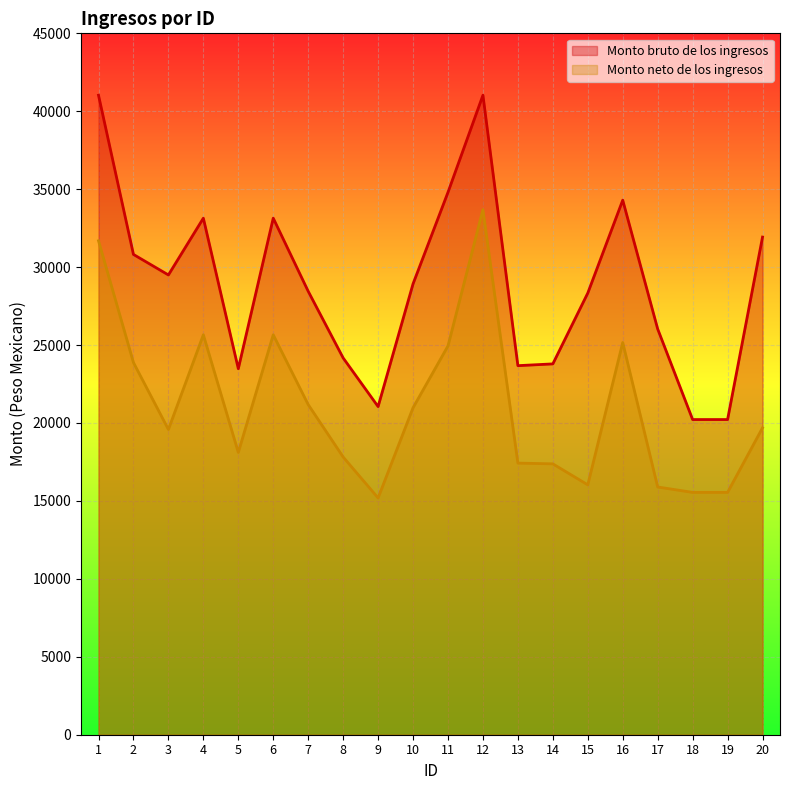

What is the difference between the Monto neto de los ingresos values at 10 and 4?

4681.8